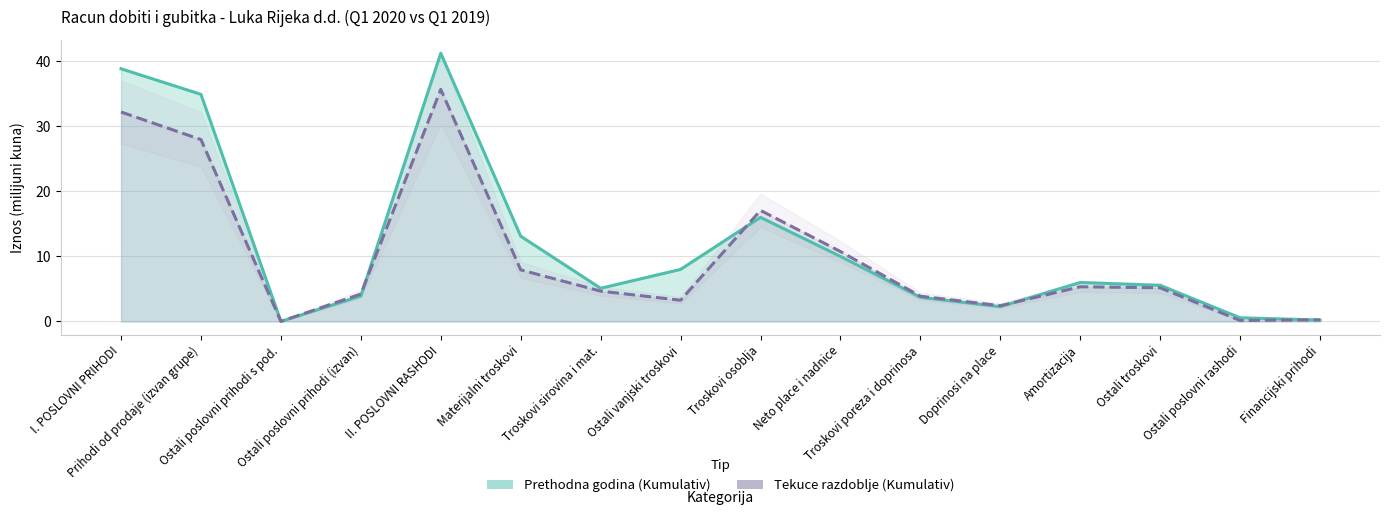

What is the average value of the Tekuce razdoblje (Kumulativ) series?

10.1